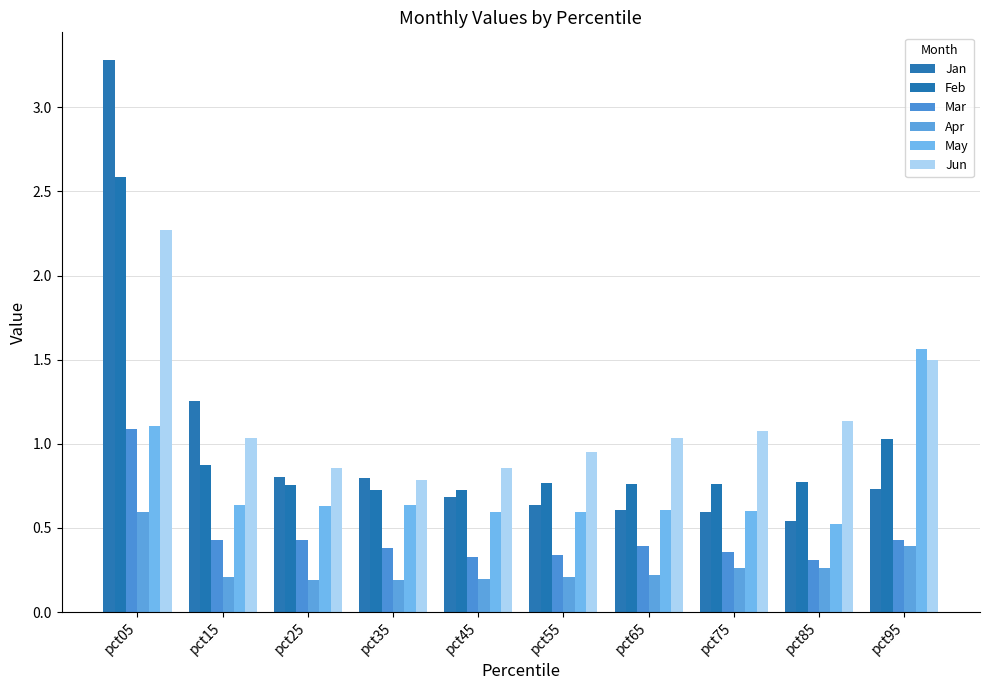

What is the greatest value displayed?

3.3